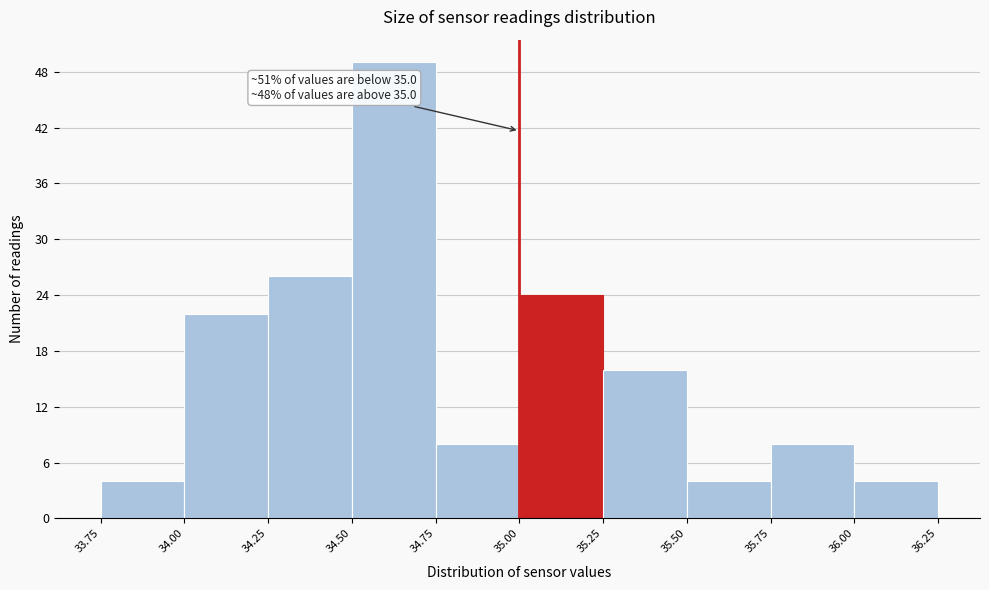

Over which range of the x-axis is the bar tallest?

34.50 to 34.75